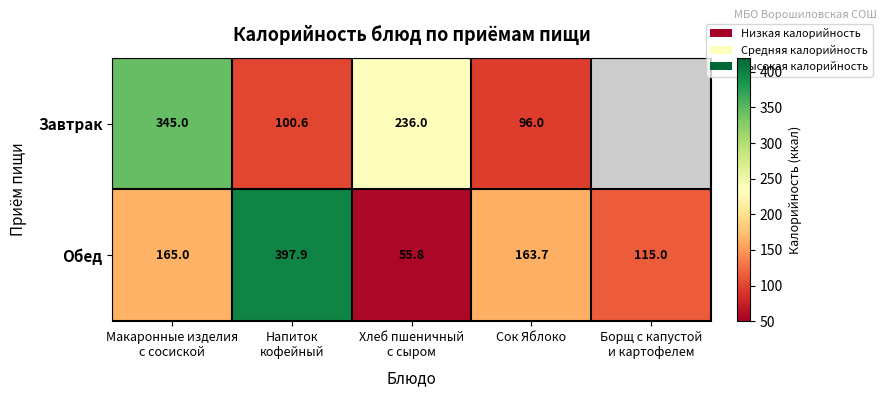

Is it true that Обед equals 163.7 at Сок Яблоко?

True